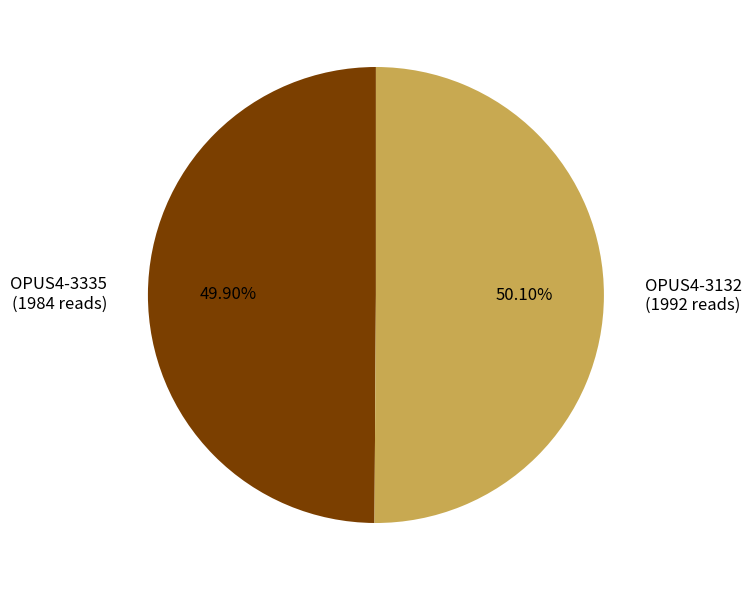

Is there any slice that represents more than half of the pie?

Yes